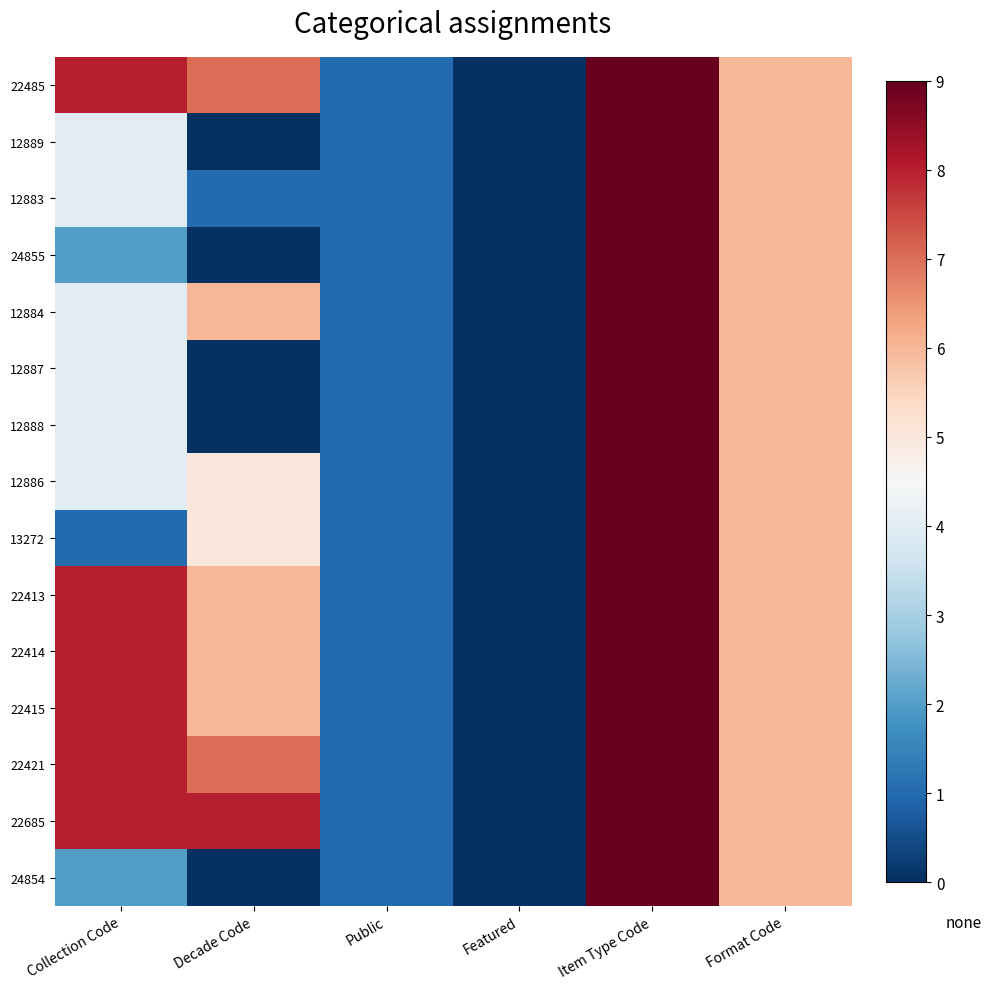

Reading left to right, extract all data points from this chart.

22485: Collection Code=8	Decade Code=7	Public=1	Featured=0	Item Type Code=9	Format Code=6
12889: Collection Code=4	Decade Code=0	Public=1	Featured=0	Item Type Code=9	Format Code=6
12883: Collection Code=4	Decade Code=1	Public=1	Featured=0	Item Type Code=9	Format Code=6
24855: Collection Code=2	Decade Code=0	Public=1	Featured=0	Item Type Code=9	Format Code=6
12884: Collection Code=4	Decade Code=6	Public=1	Featured=0	Item Type Code=9	Format Code=6
12887: Collection Code=4	Decade Code=0	Public=1	Featured=0	Item Type Code=9	Format Code=6
12888: Collection Code=4	Decade Code=0	Public=1	Featured=0	Item Type Code=9	Format Code=6
12886: Collection Code=4	Decade Code=5	Public=1	Featured=0	Item Type Code=9	Format Code=6
13272: Collection Code=1	Decade Code=5	Public=1	Featured=0	Item Type Code=9	Format Code=6
22413: Collection Code=8	Decade Code=6	Public=1	Featured=0	Item Type Code=9	Format Code=6
22414: Collection Code=8	Decade Code=6	Public=1	Featured=0	Item Type Code=9	Format Code=6
22415: Collection Code=8	Decade Code=6	Public=1	Featured=0	Item Type Code=9	Format Code=6
22421: Collection Code=8	Decade Code=7	Public=1	Featured=0	Item Type Code=9	Format Code=6
22685: Collection Code=8	Decade Code=8	Public=1	Featured=0	Item Type Code=9	Format Code=6
24854: Collection Code=2	Decade Code=0	Public=1	Featured=0	Item Type Code=9	Format Code=6